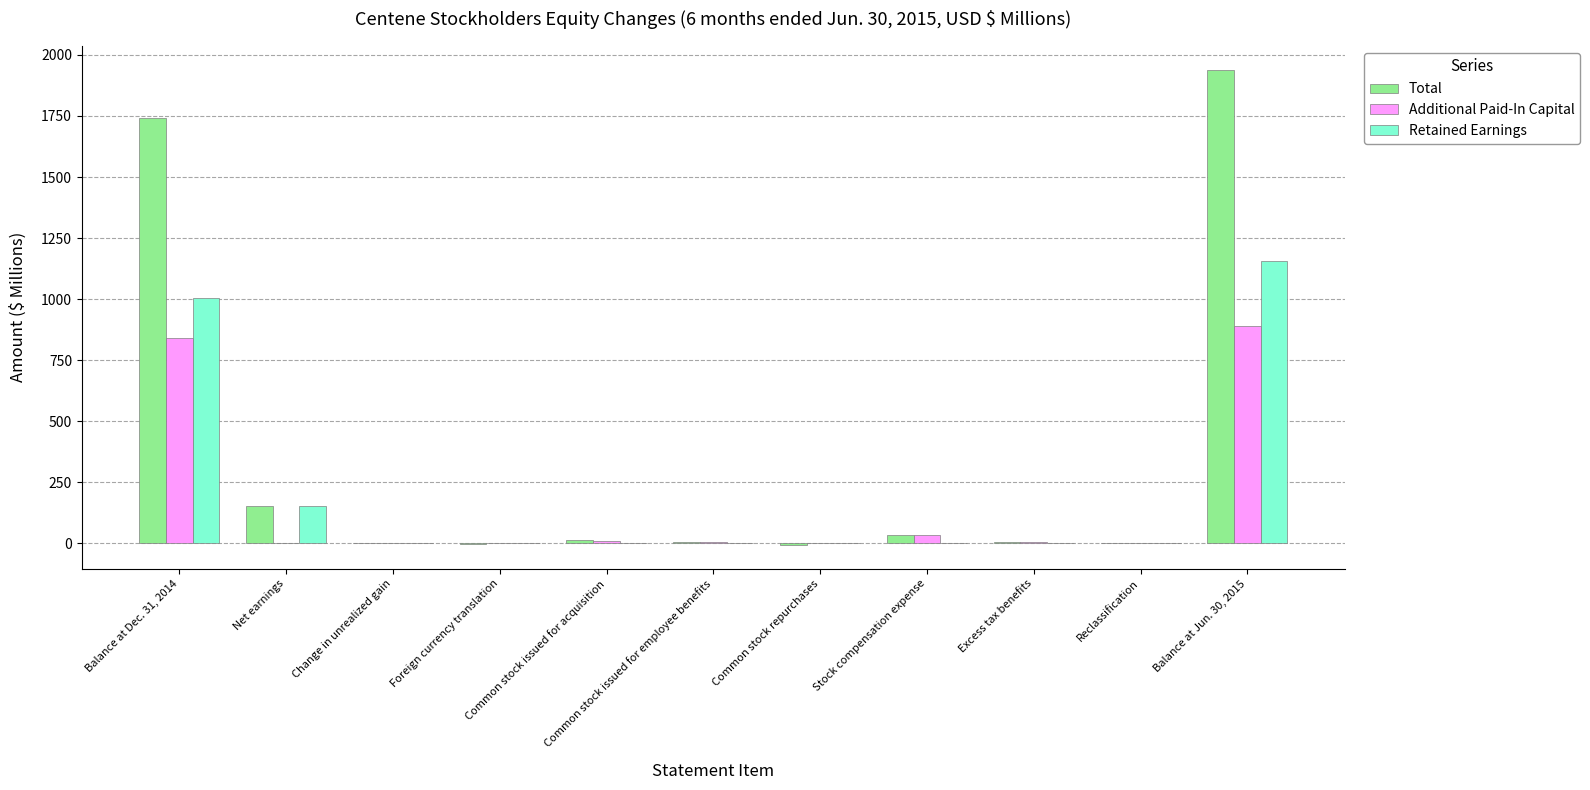

Which series has the largest total across all categories?

Total